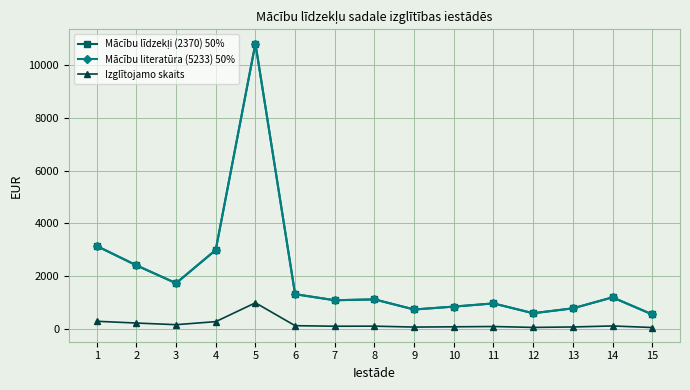

How many lines are shown in the chart?

3